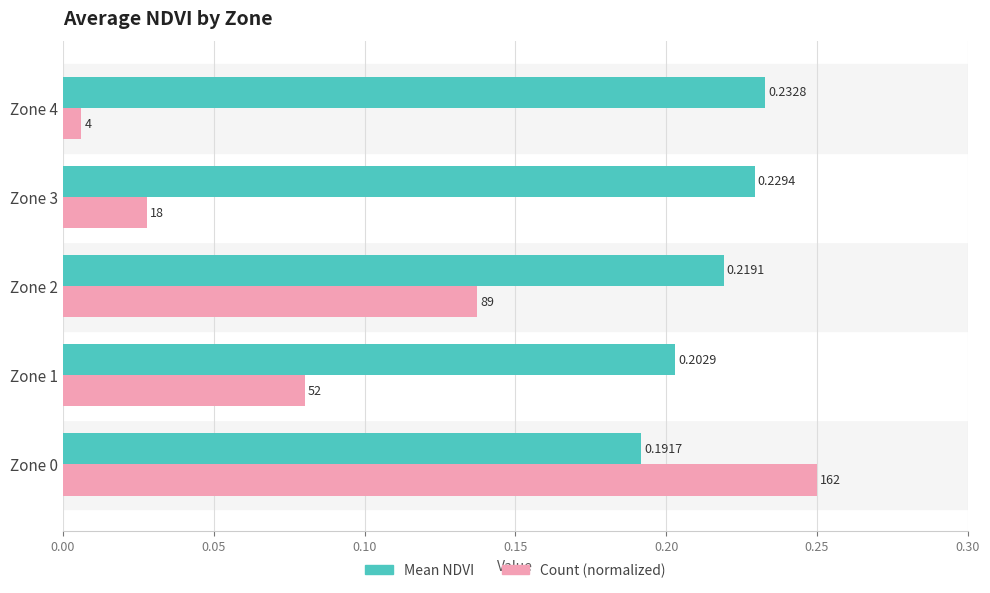

Count the number of data series in this chart.

2